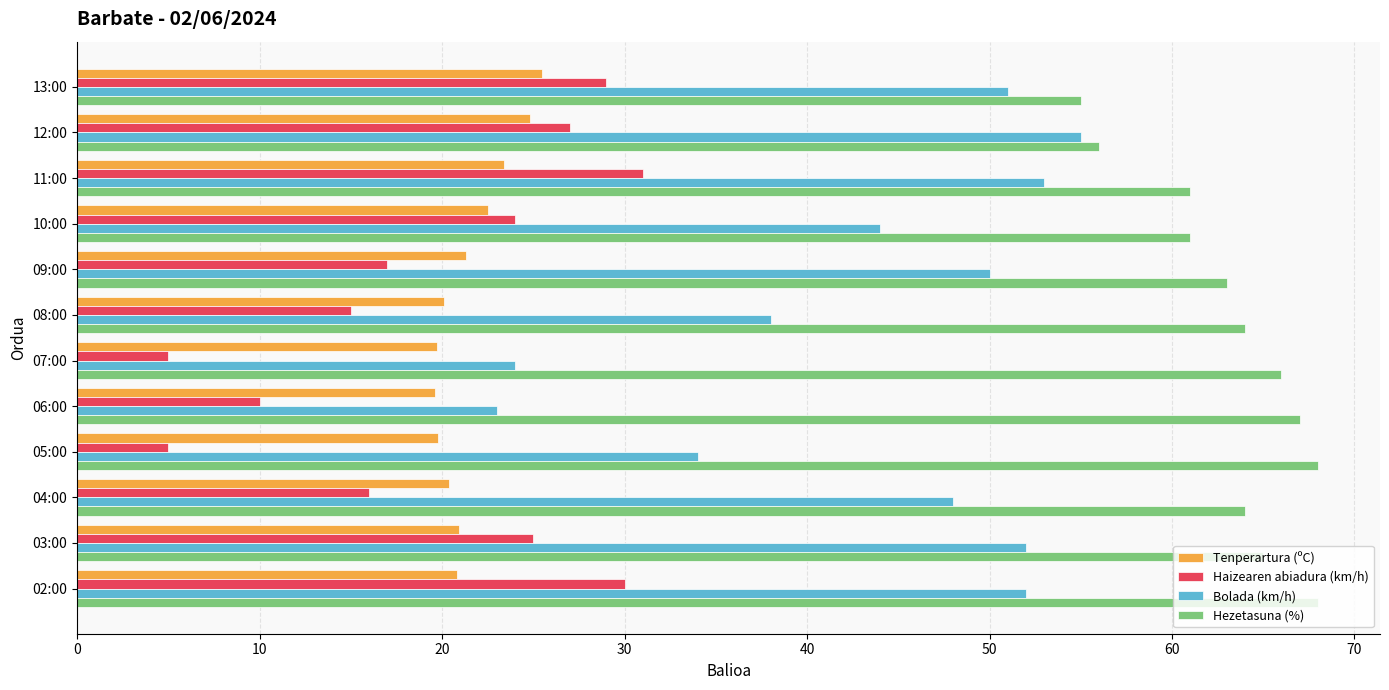

Rank the series by their maximum value, from lowest to highest.

Tenperartura (ºC), Haizearen abiadura (km/h), Bolada (km/h), Hezetasuna (%)